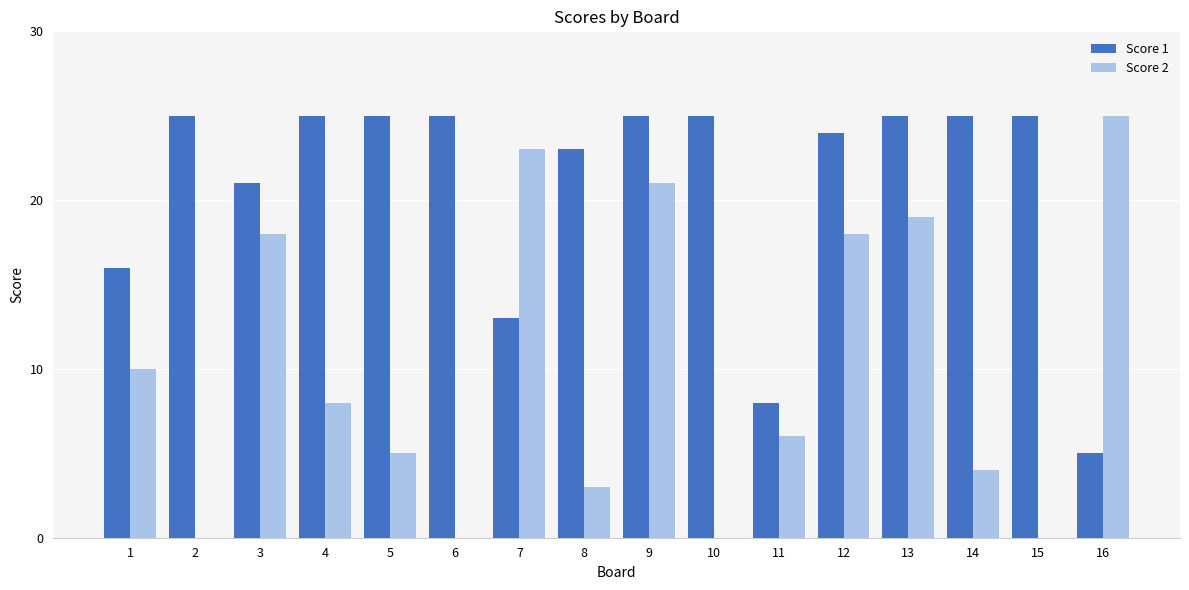

What is the maximum value for Score 1?

25